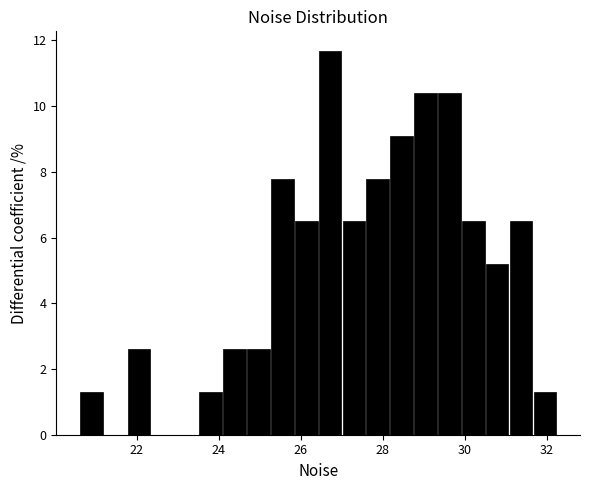

Read against the x-axis, roughly where is the centre of the tallest bar?

26.8